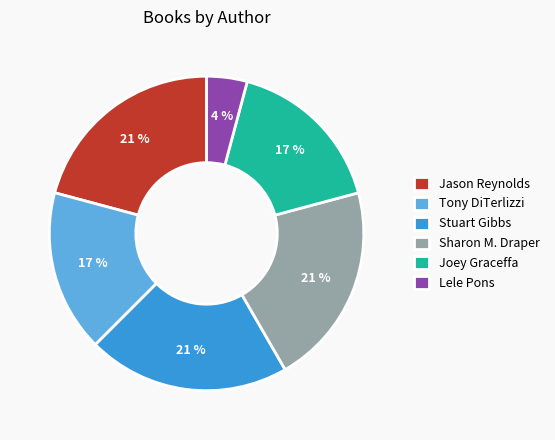

Does Joey Graceffa account for over 50% of the chart?

No